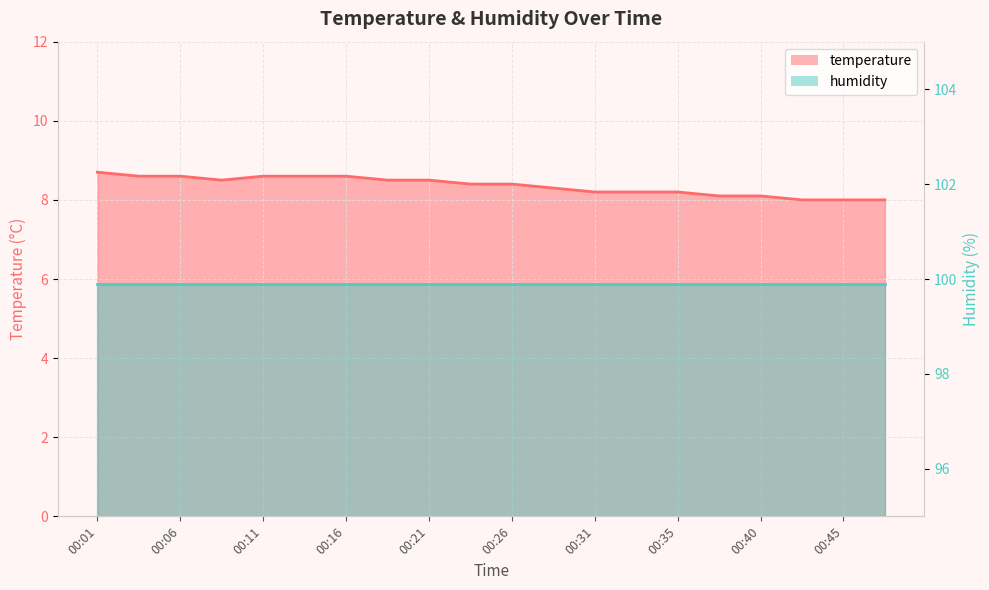

True or false: the data shows 8.5 at 00:18.

True